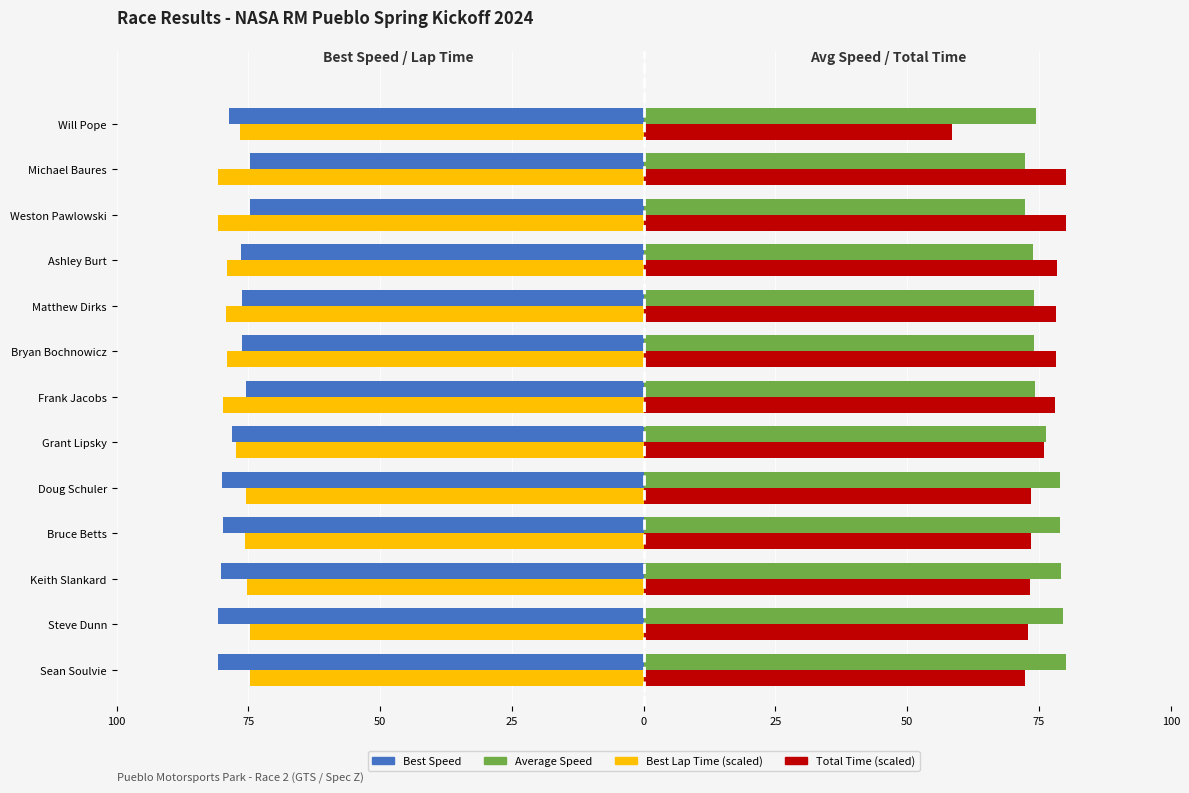

At which category is the sum across all series the highest?

Michael Baures